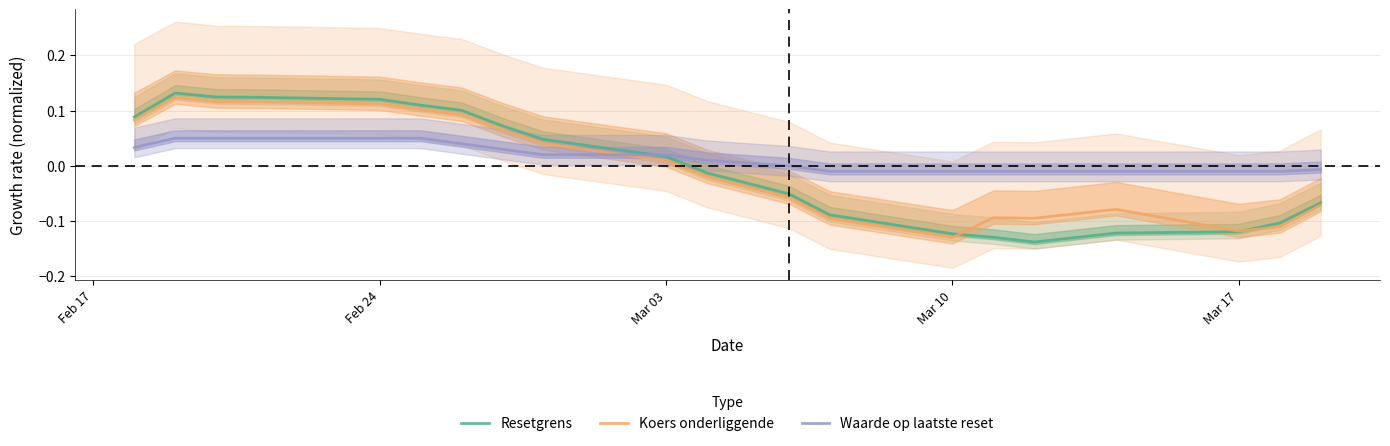

True or false: Koers onderliggende and Waarde op laatste reset intersect in this chart.

True